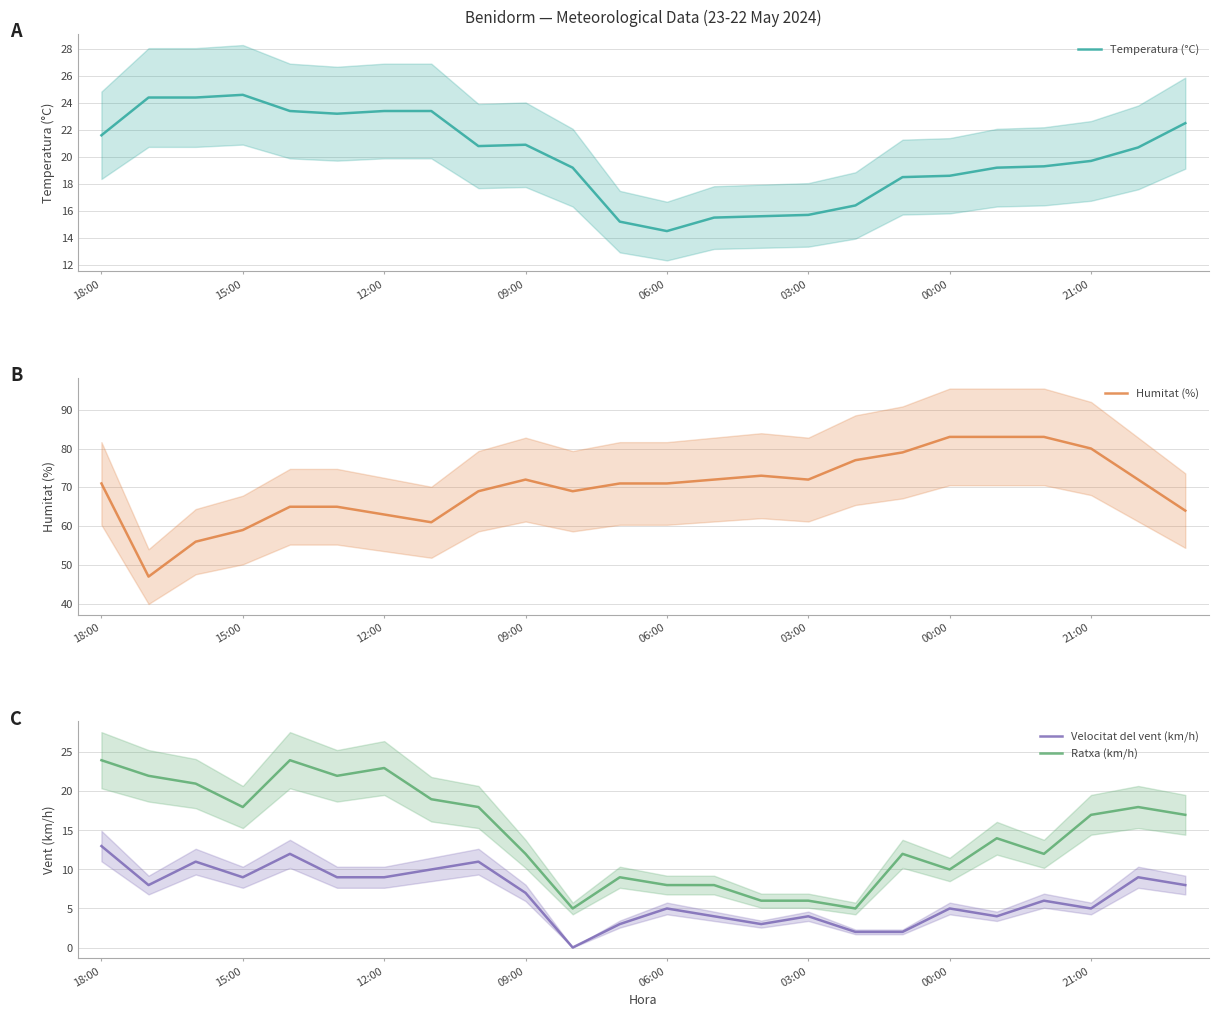

The value of Humitat (%) at 23 is 98.7. True or false?

False